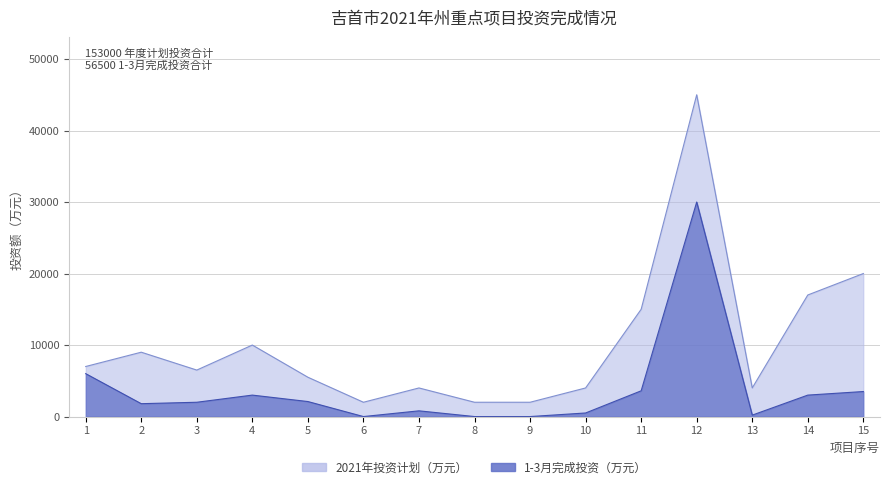

What is the highest value of the 1-3月完成投资（万元） series?

30000